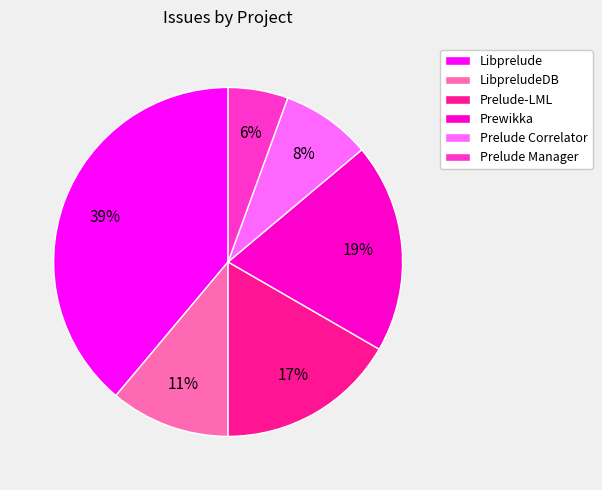

What is the ratio of the value at Prelude Manager to the value at Prewikka?

0.3